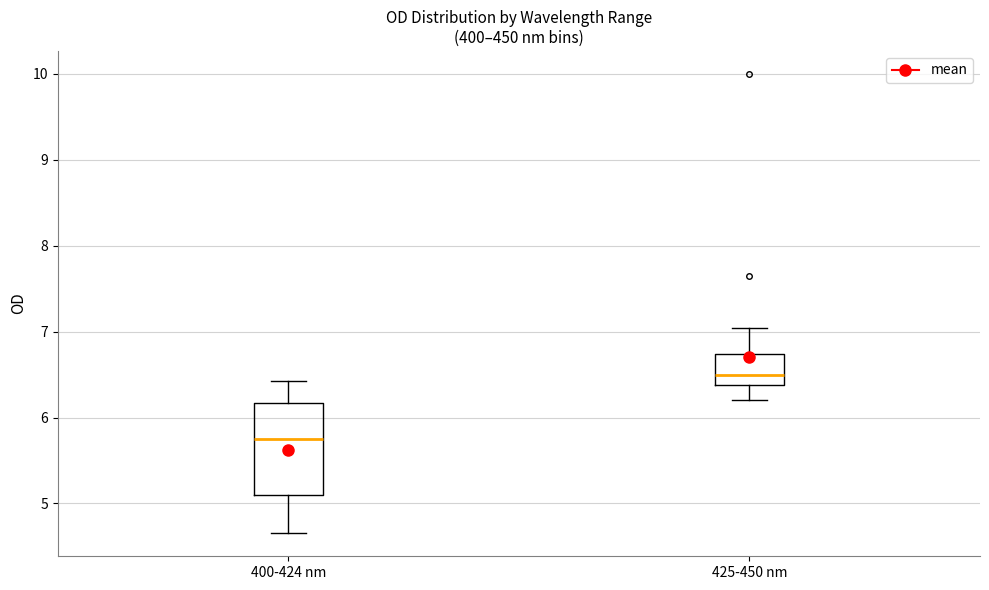

Which box has the highest median line?

425-450 nm